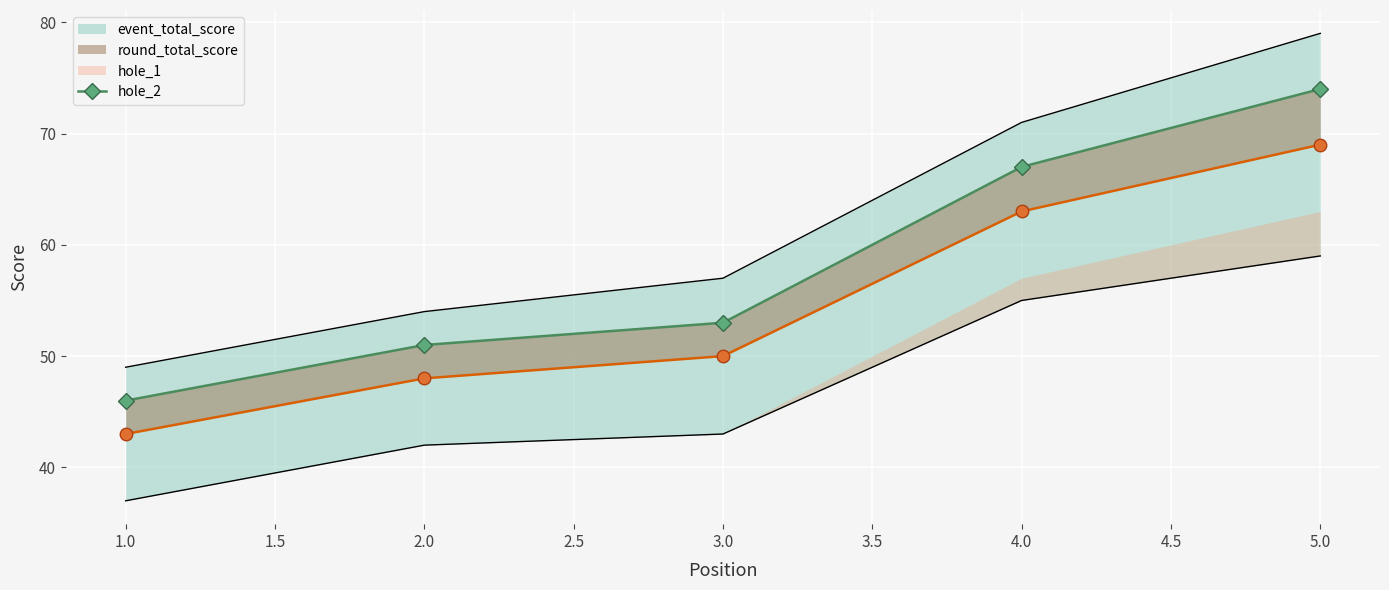

What is the change in value from 2.0 to 3.0?

+2